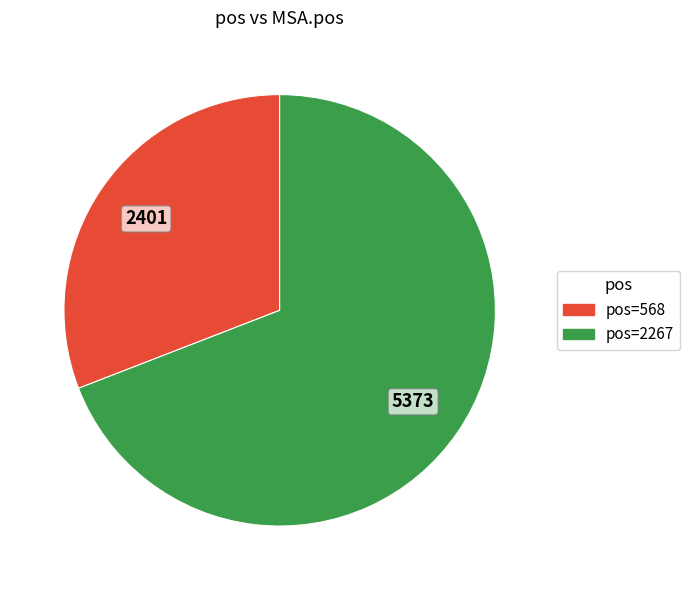

Is there a majority slice in this chart?

Yes